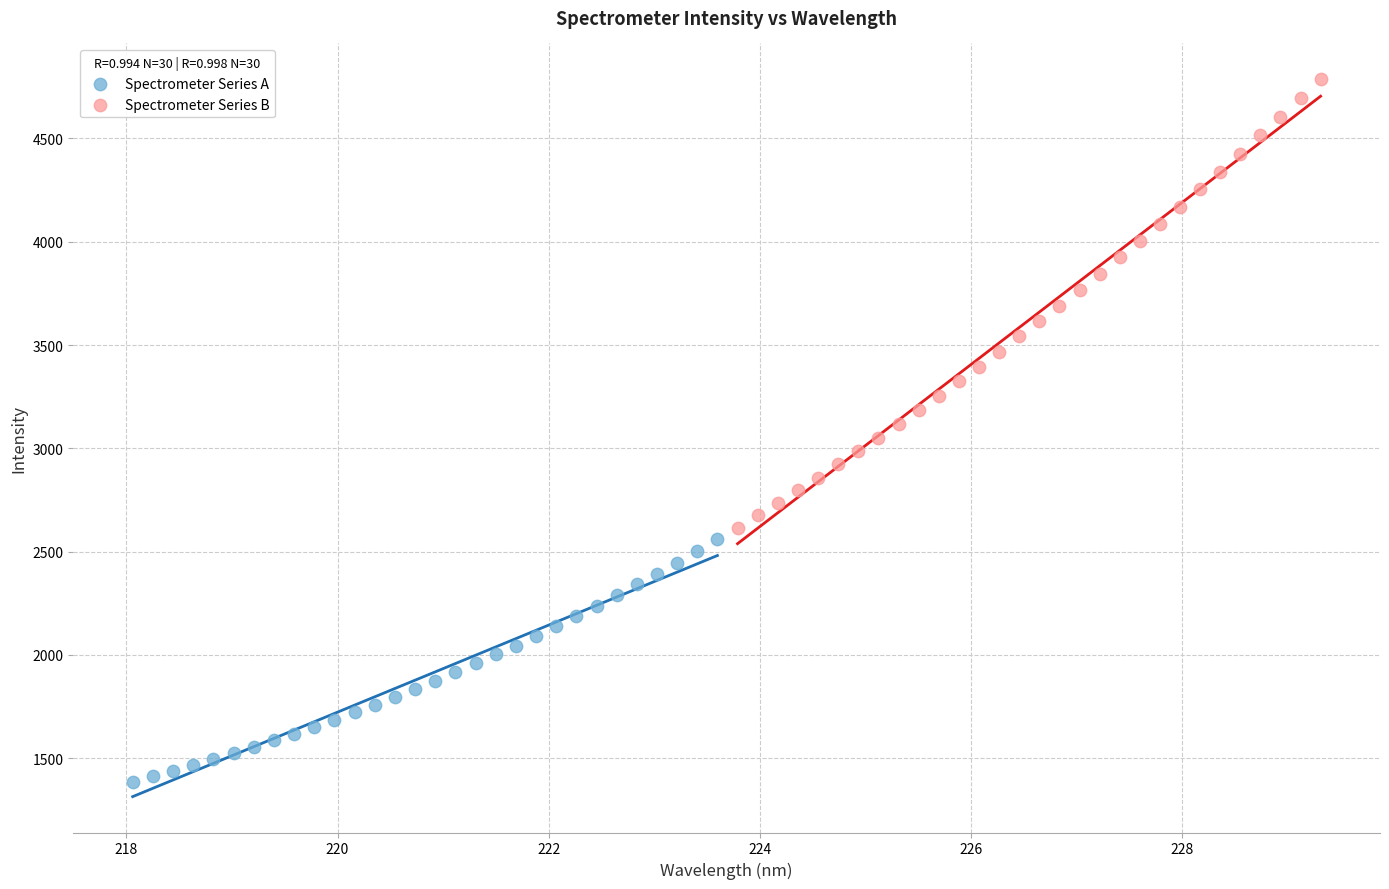

Which series has the largest Y range (max minus min)?

Spectrometer Series B